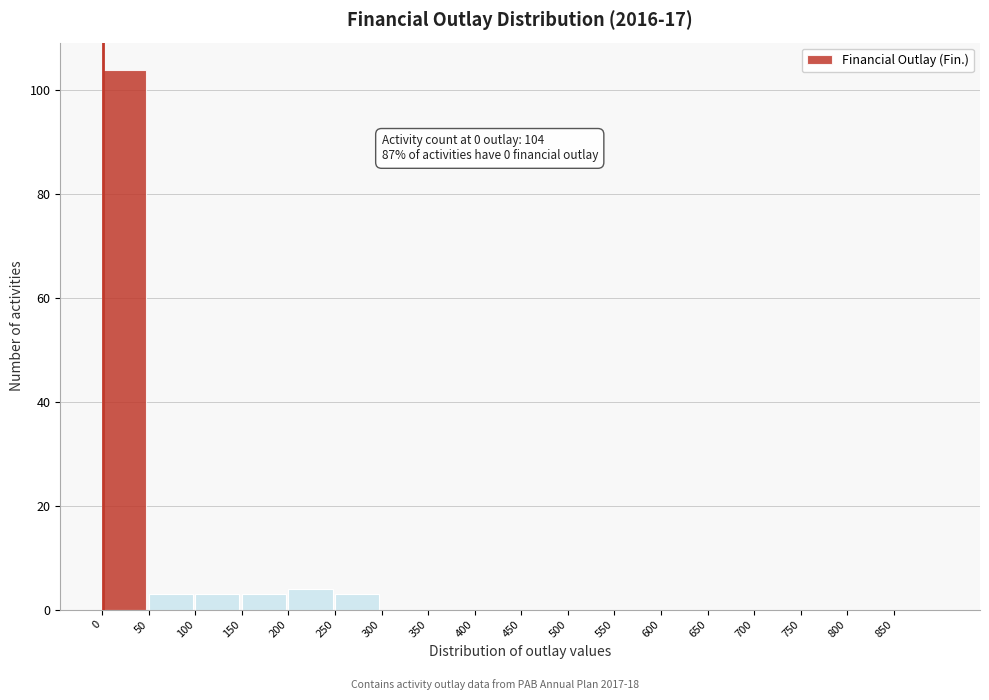

Over which range of the x-axis is the bar tallest?

0 to 50